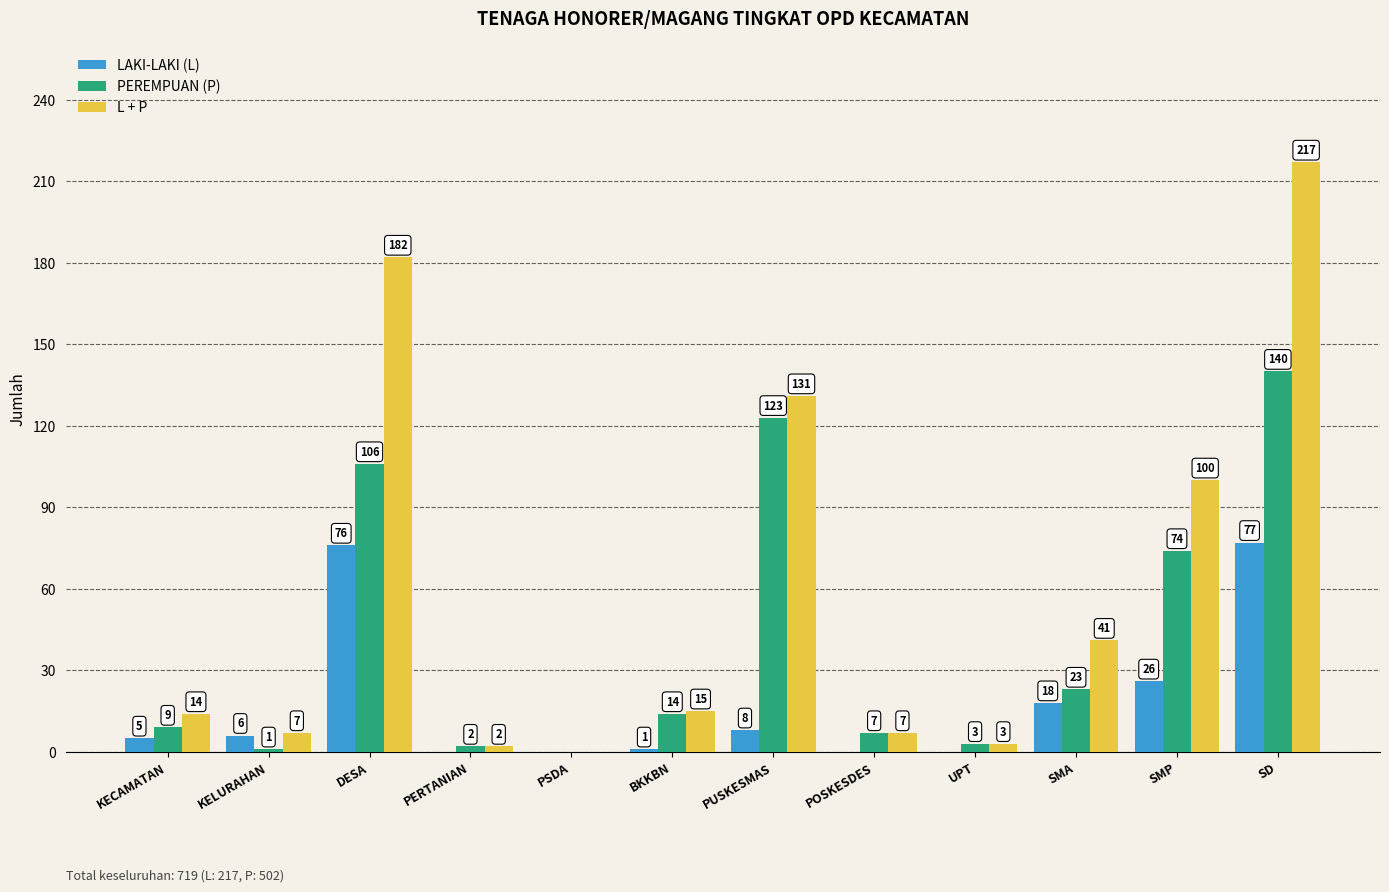

Where is LAKI-LAKI (L) nearest to the value 38?

SMP